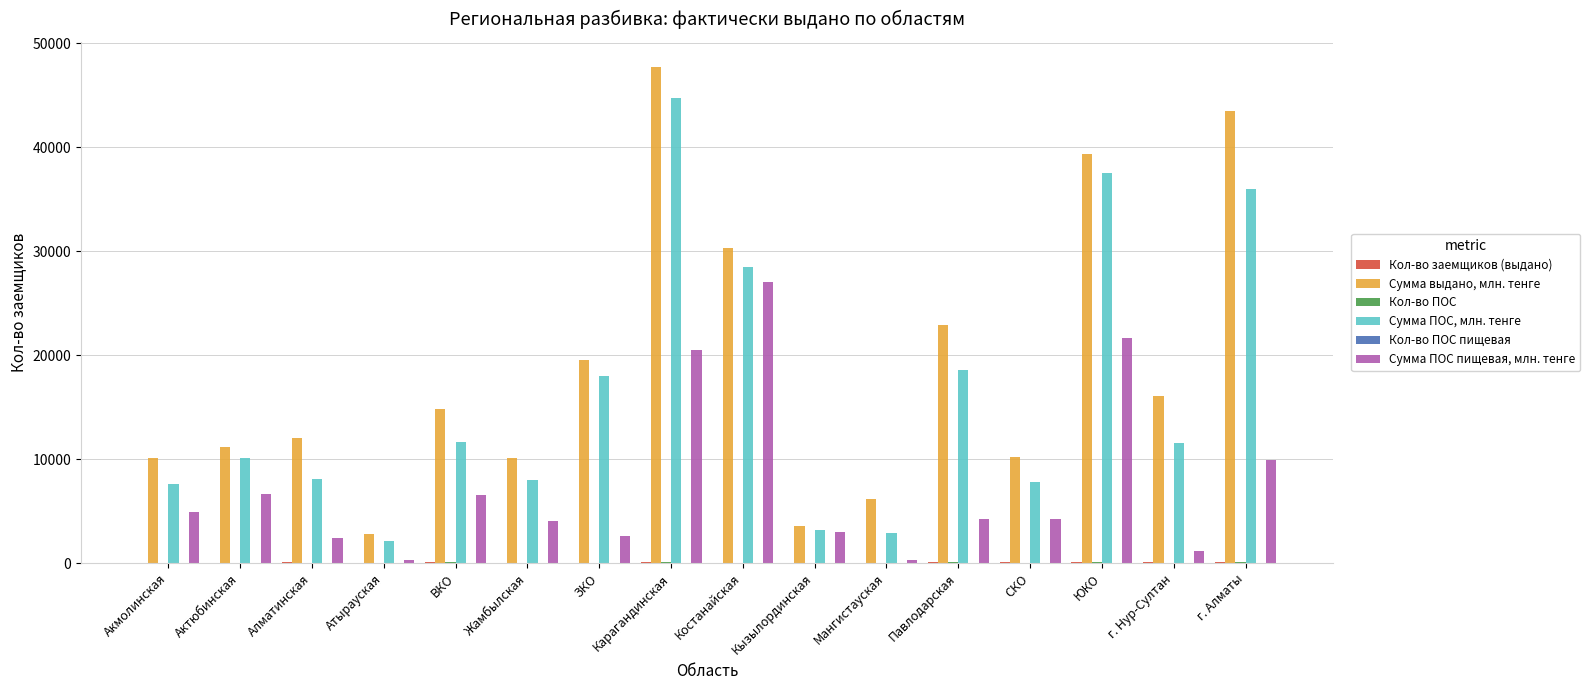

Which category has the highest value across all series?

Карагандинская